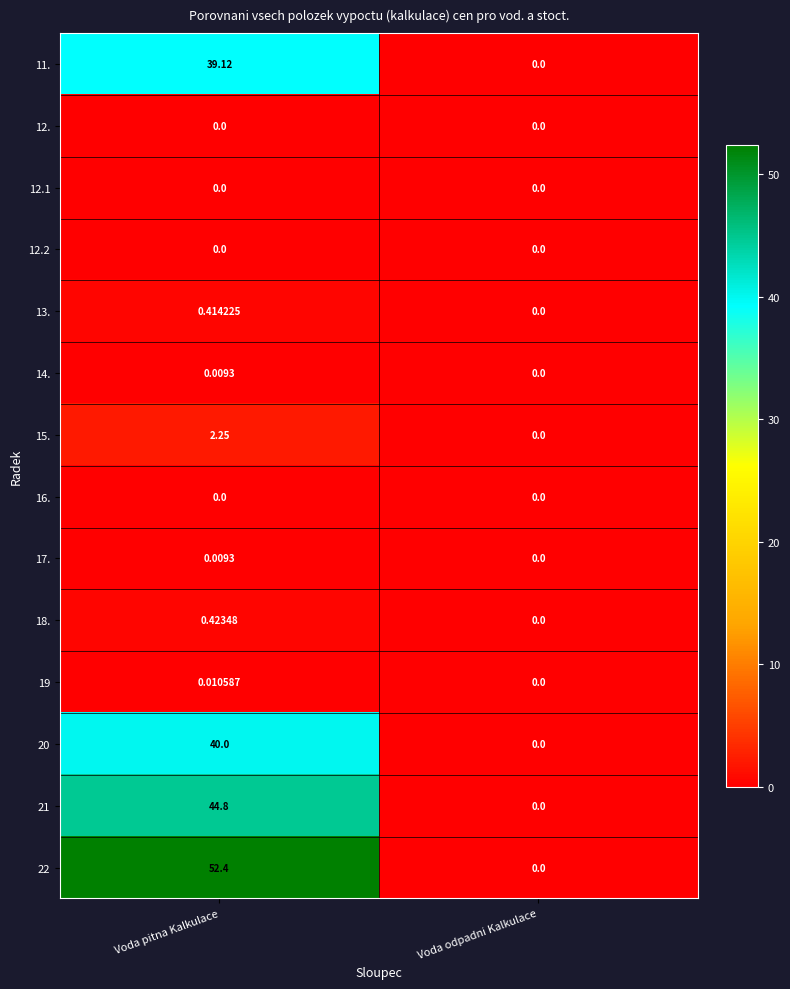

At which category is the sum across all series the highest?

Voda pitna Kalkulace